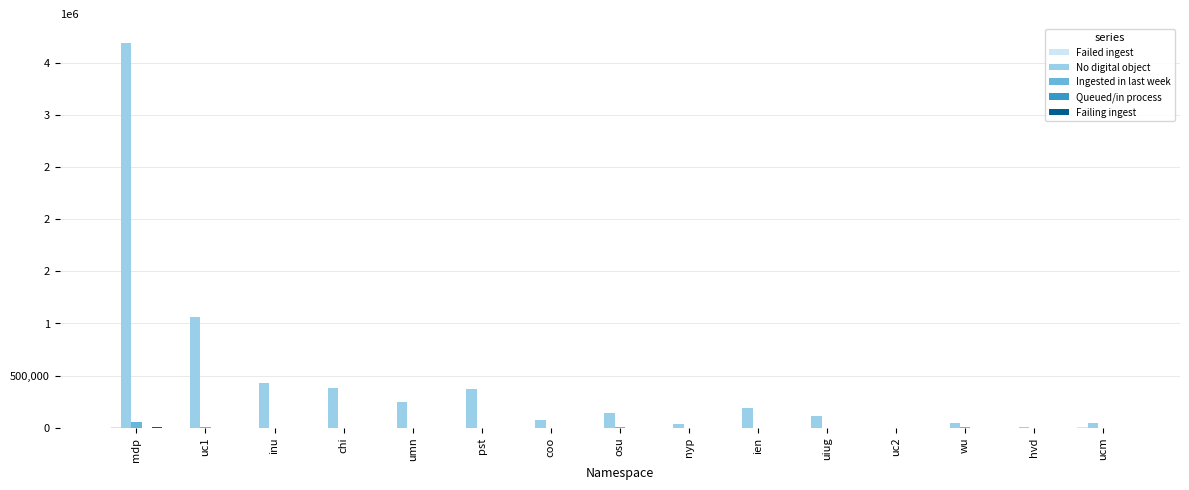

True or false: Failed ingest has a value of 63 at osu.

True